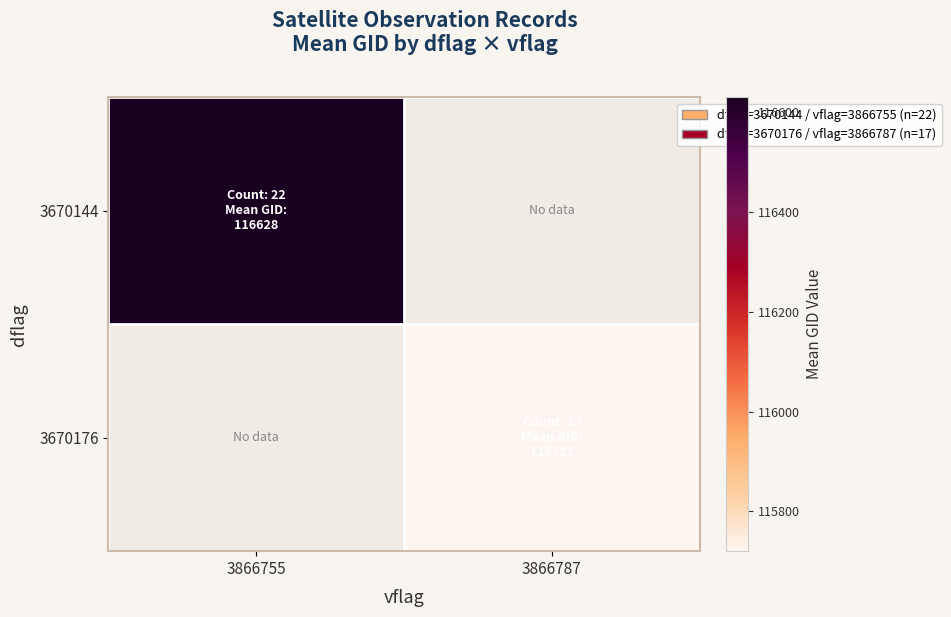

How many values in 3670176 are above zero?

1